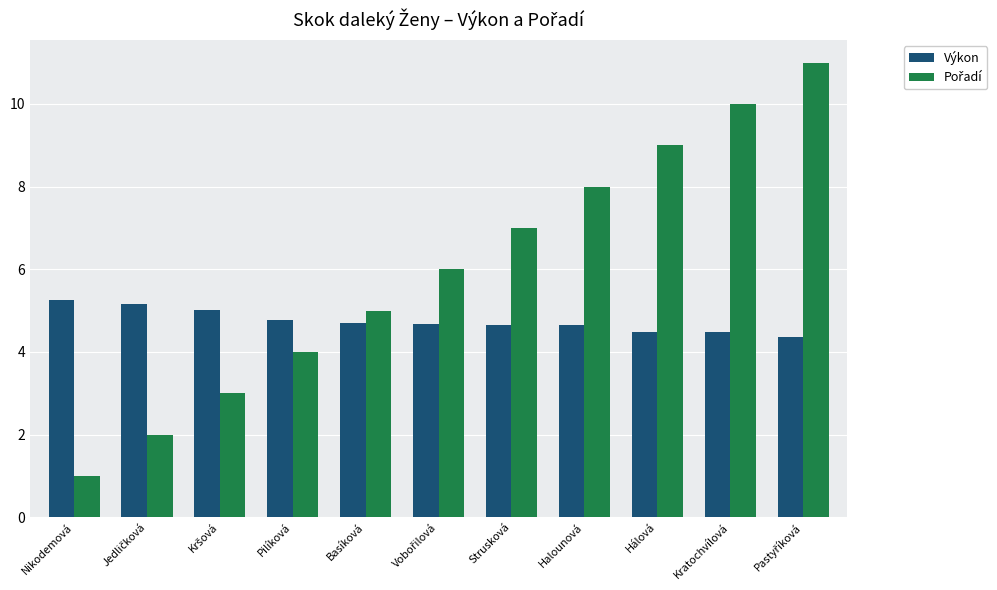

How many bars are there in total?

22